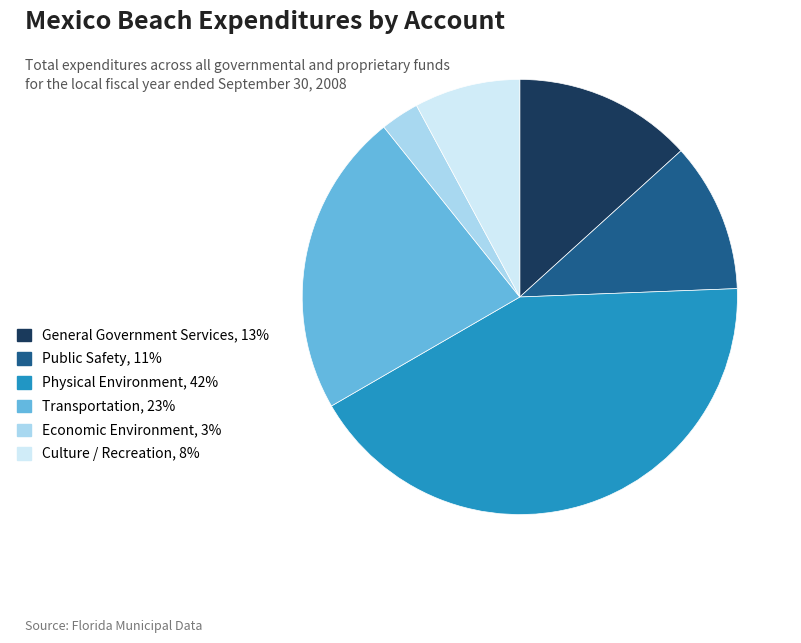

Which category has the biggest portion of the pie?

Physical Environment